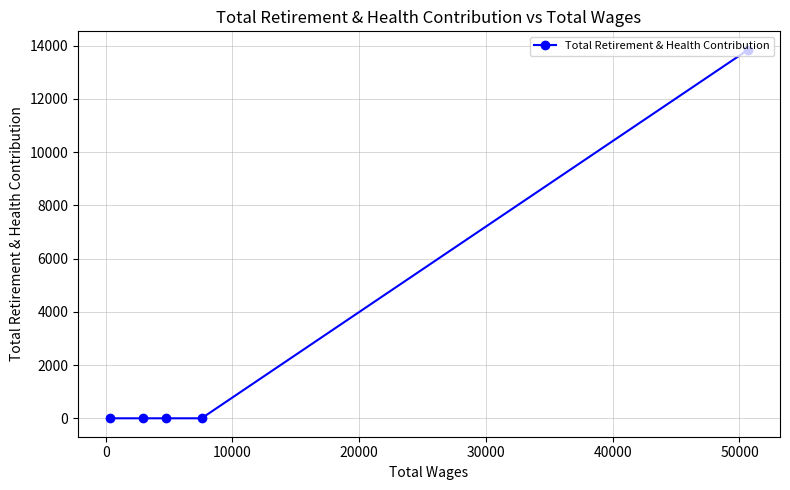

What is the average value?

2769